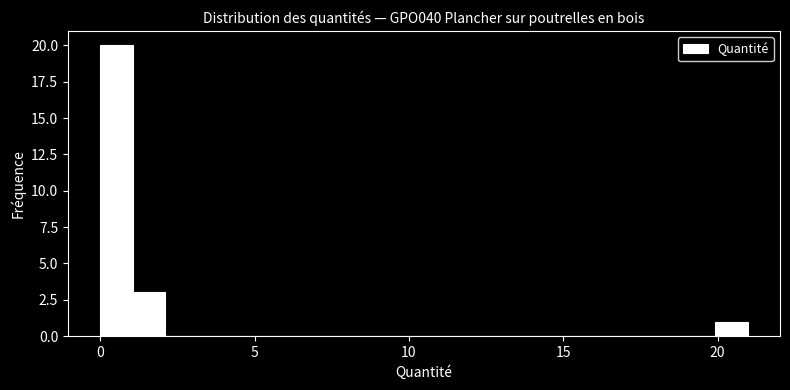

Read against the x-axis, roughly where is the centre of the tallest bar?

0.5